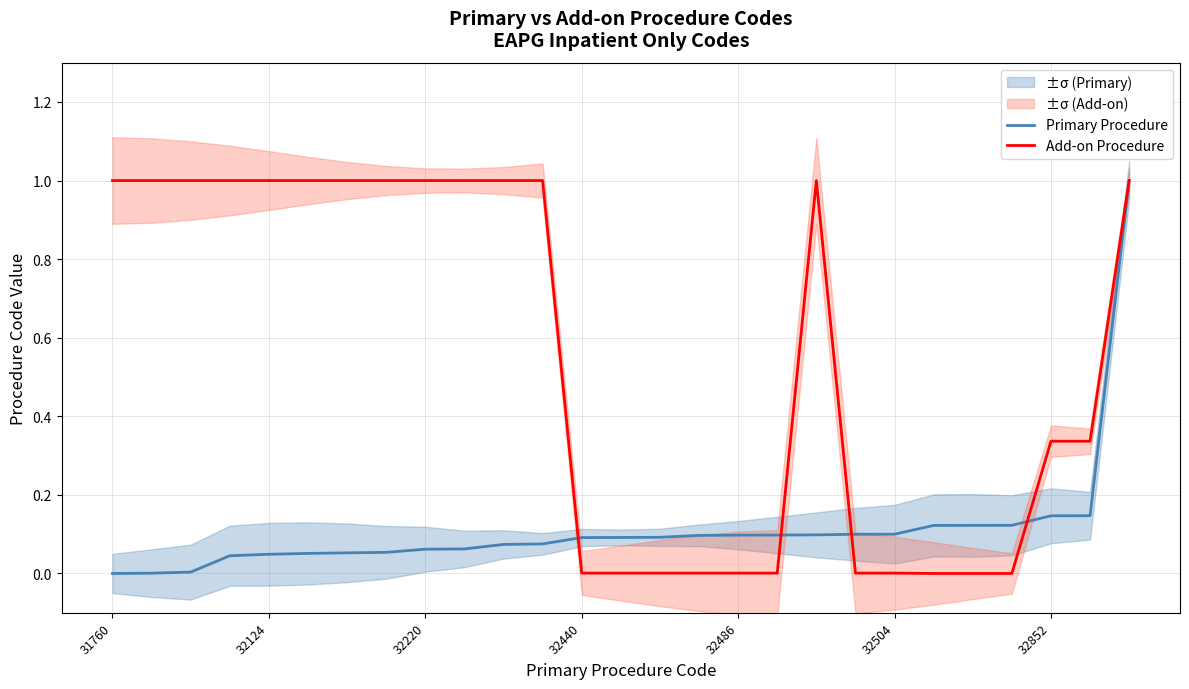

What is the maximum value for Add-on Procedure?

1.0